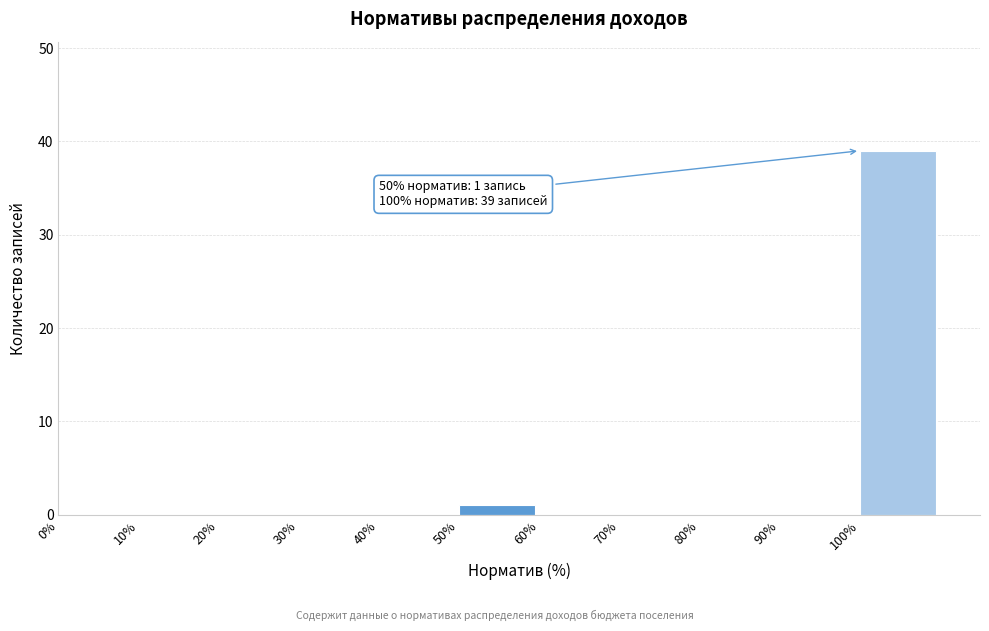

Which range on the x-axis has the tallest bar?

100 to 110